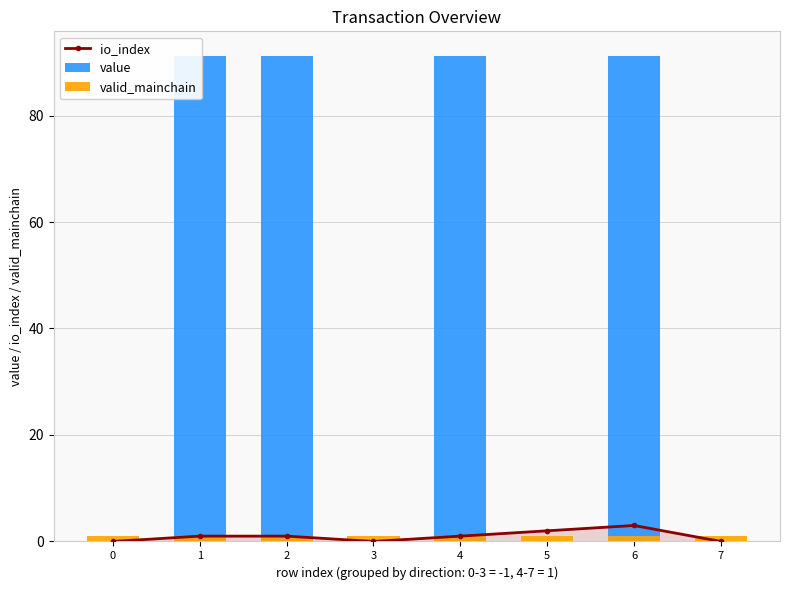

What are all the series names shown in the legend?

io_index, value, valid_mainchain